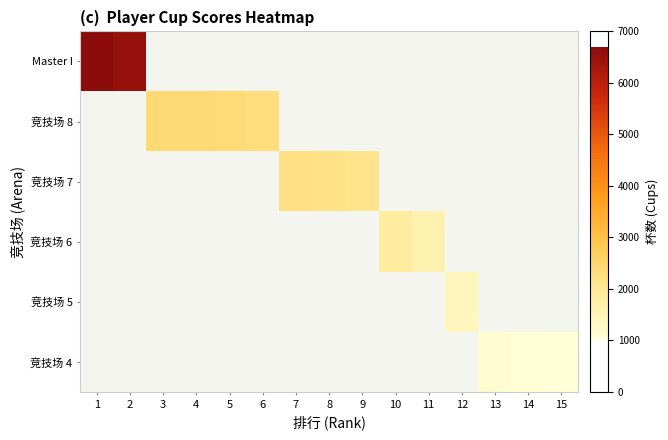

List the series in order of their overall mean, highest first.

Master I, 竞技场 8, 竞技场 7, 竞技场 6, 竞技场 5, 竞技场 4